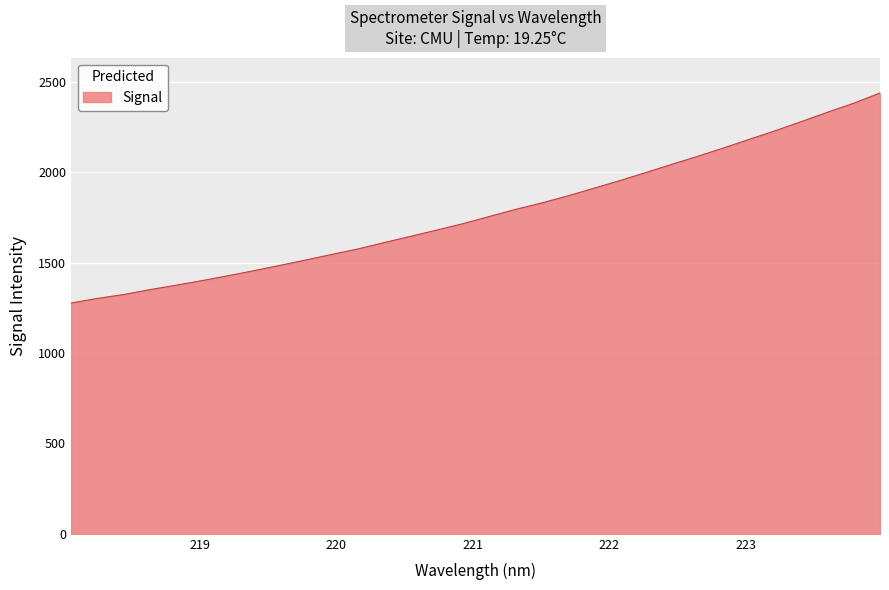

What is the average value?

1777.5